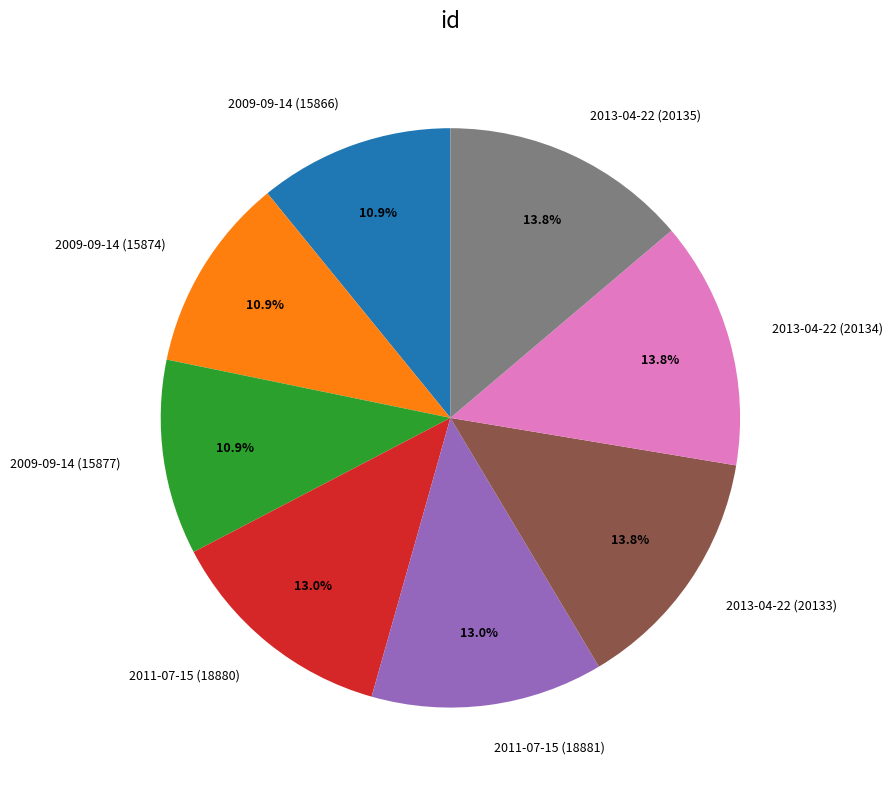

Combined, what portion of the pie is 2013-04-22 (20134) and 2013-04-22 (20133)?

27.6%